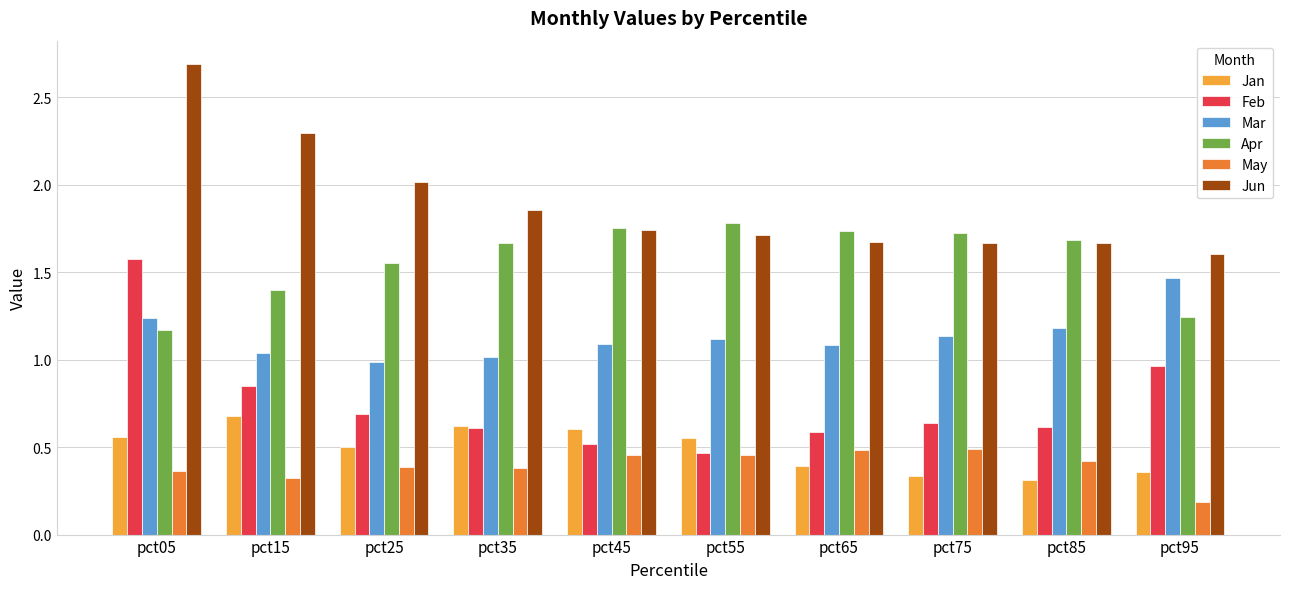

At how many categories does at least one series exceed 0?

10